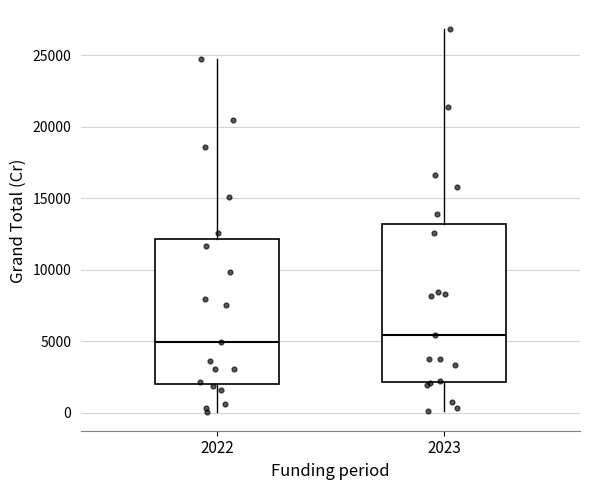

Reading left to right, transcribe this box plot: for each box, give where its median line is, the range the box spans, and where its two whiskers end, as read against the y-axis. The values are not printed on the chart, so give them approximately, as read against the axis.

2022: median 5000, box 2000 to 12000, whiskers 0 to 25000
2023: median 5500, box 2000 to 13000, whiskers 0 to 27000